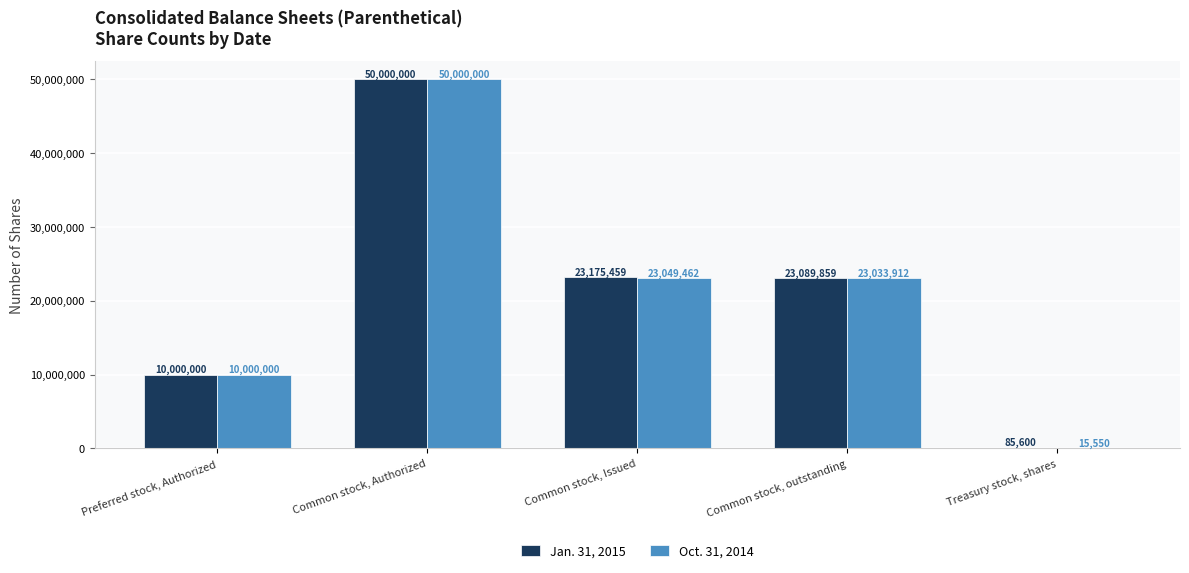

Which series has the widest spread of values?

Oct. 31, 2014